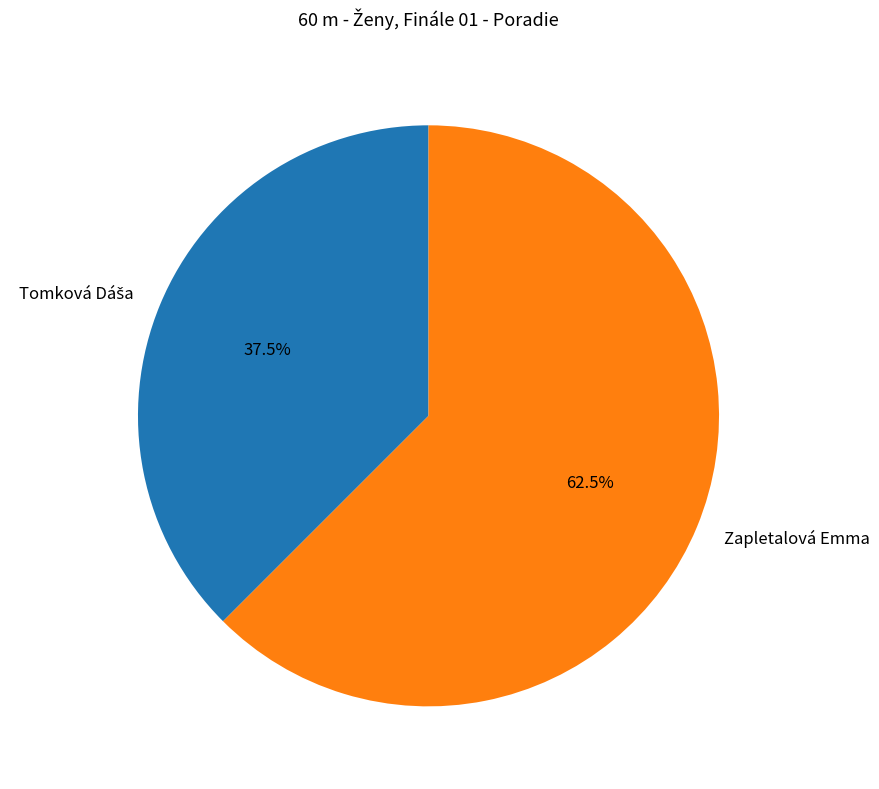

How many slices are in this pie chart?

2